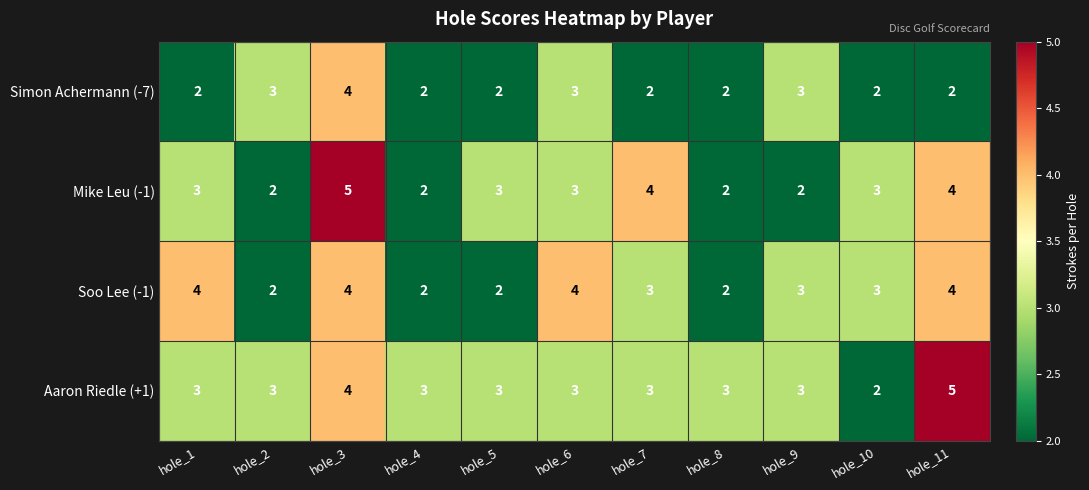

How many data points does each series have?

11